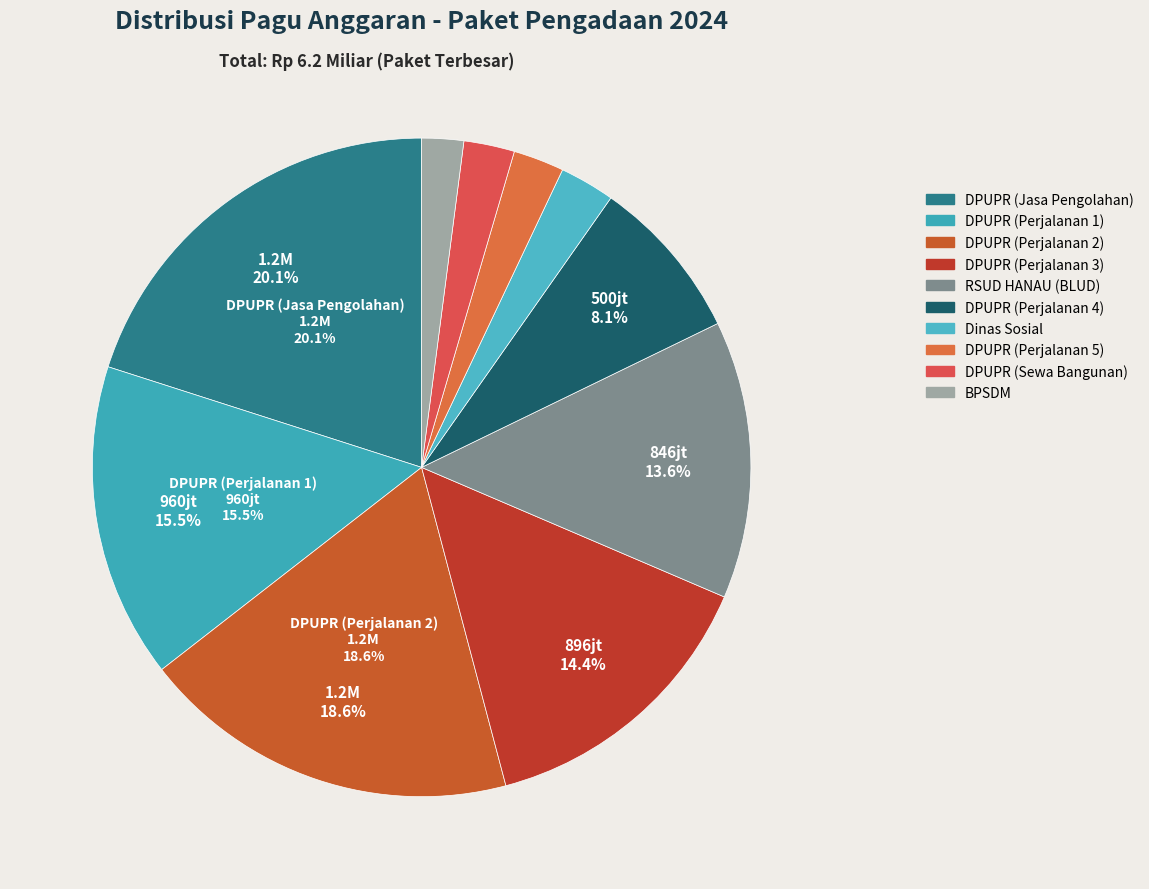

Is there any slice that represents more than half of the pie?

No